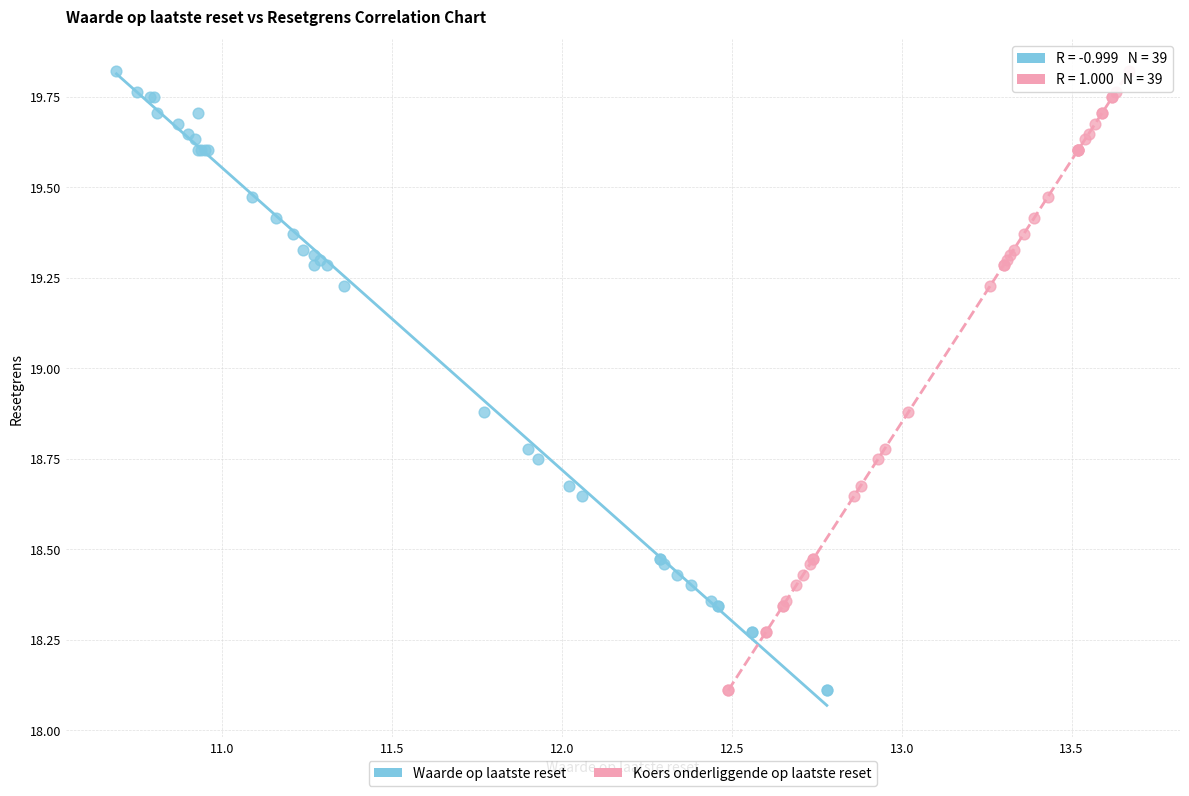

What are all the series names shown in the legend?

Waarde op laatste reset, Koers onderliggende op laatste reset